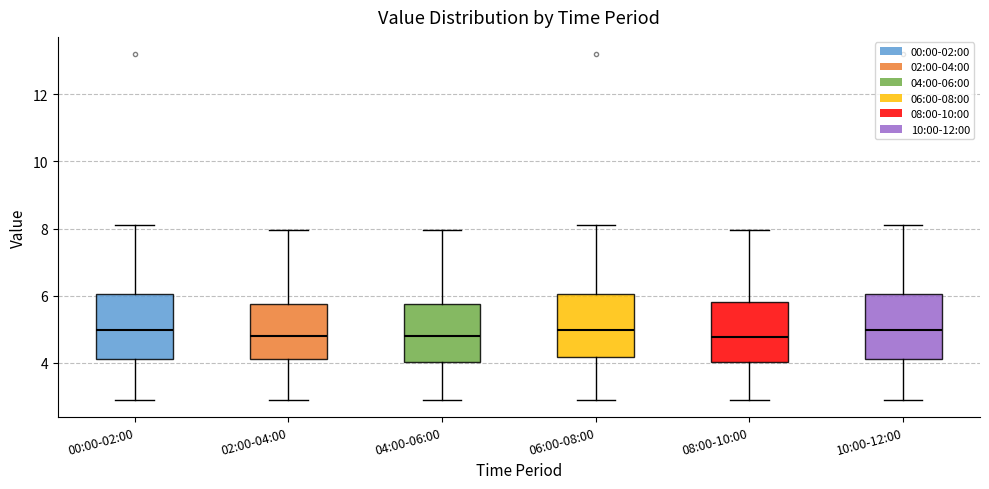

Reading left to right, transcribe this box plot: for each box, give where its median line is, the range the box spans, and where its two whiskers end, as read against the y-axis. The values are not printed on the chart, so give them approximately, as read against the axis.

00:00-02:00: median 5.0, box 4.2 to 6.0, whiskers 3.0 to 8.2
02:00-04:00: median 4.8, box 4.2 to 5.8, whiskers 3.0 to 8.0
04:00-06:00: median 4.8, box 4.0 to 5.8, whiskers 3.0 to 8.0
06:00-08:00: median 5.0, box 4.2 to 6.0, whiskers 3.0 to 8.2
08:00-10:00: median 4.8, box 4.0 to 5.8, whiskers 3.0 to 8.0
10:00-12:00: median 5.0, box 4.2 to 6.0, whiskers 3.0 to 8.2